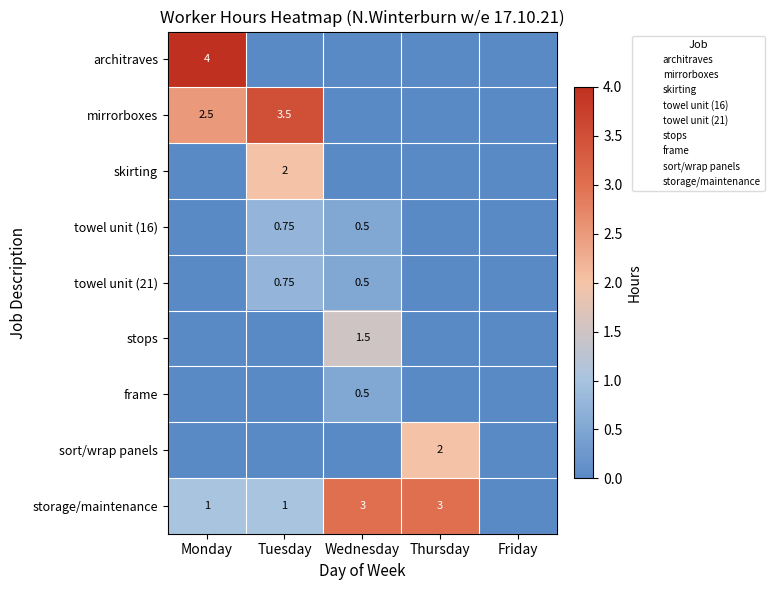

Is the value of frame at Monday greater than the value of mirrorboxes at Tuesday?

No